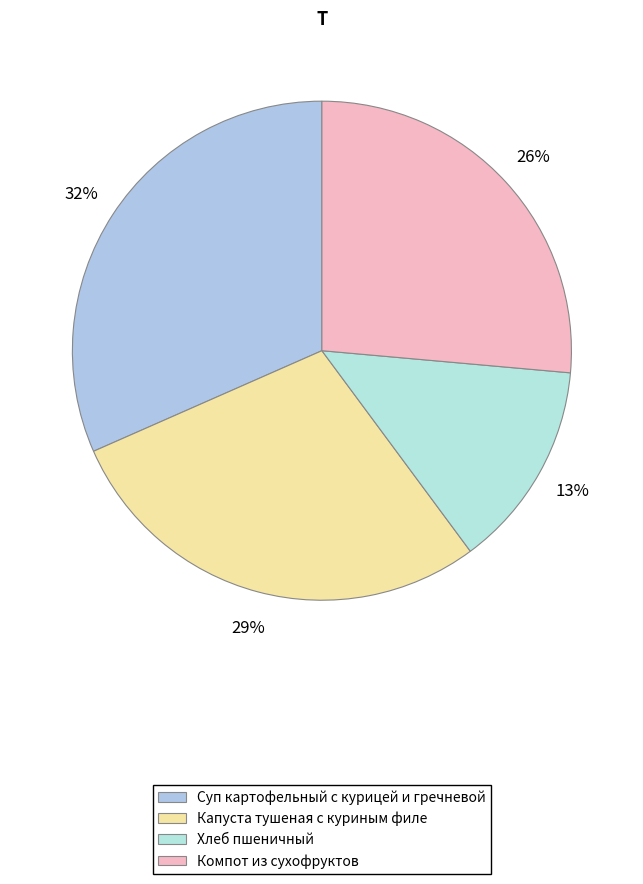

Rank the categories by value from lowest to highest.

Хлеб пшеничный, Компот из сухофруктов, Капуста тушеная с куриным филе, Суп картофельный с курицей и гречневой